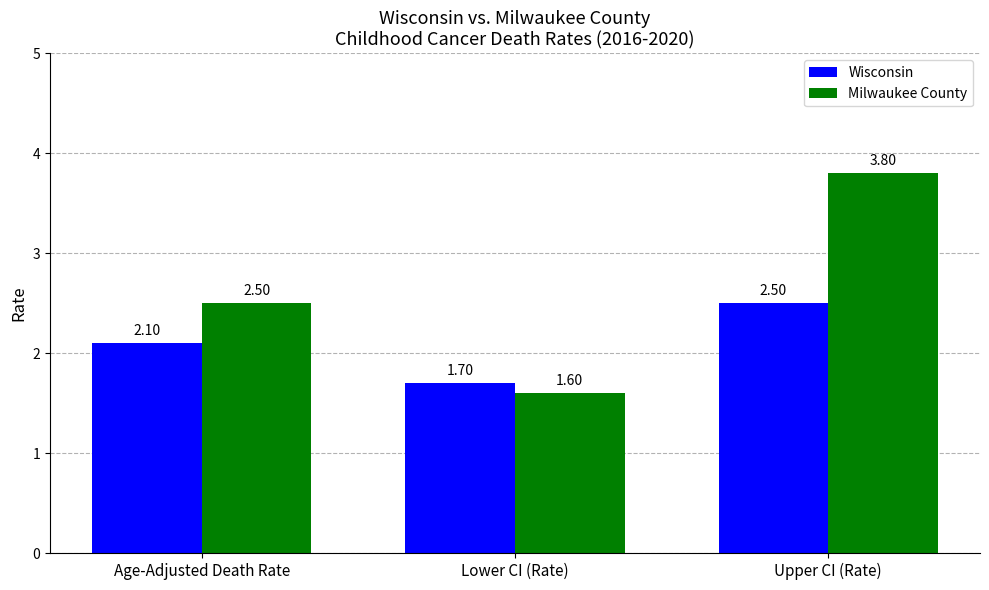

How many series are shown in this chart?

2